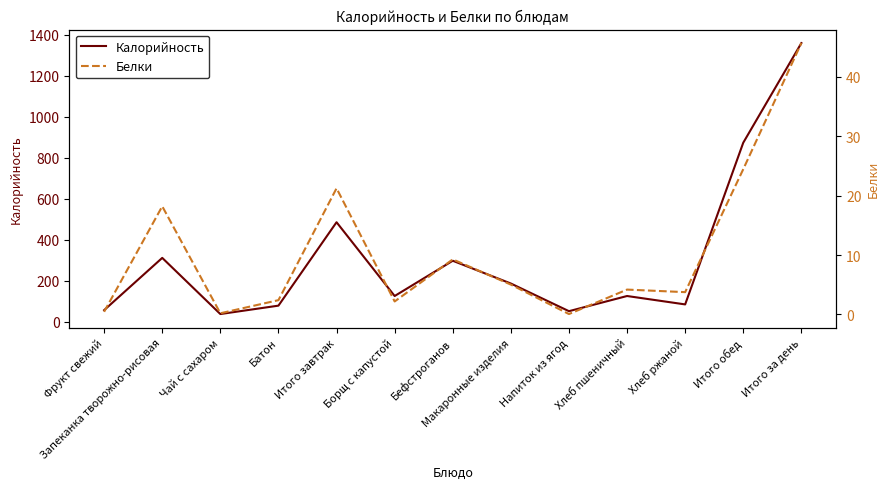

At which label does Калорийность first exceed 126?

Запеканка творожно-рисовая